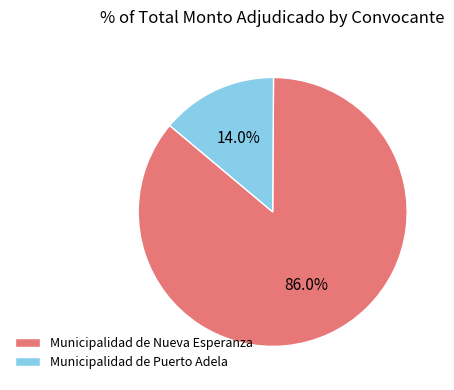

Between Municipalidad de Puerto Adela and Municipalidad de Nueva Esperanza, which is larger?

Municipalidad de Nueva Esperanza